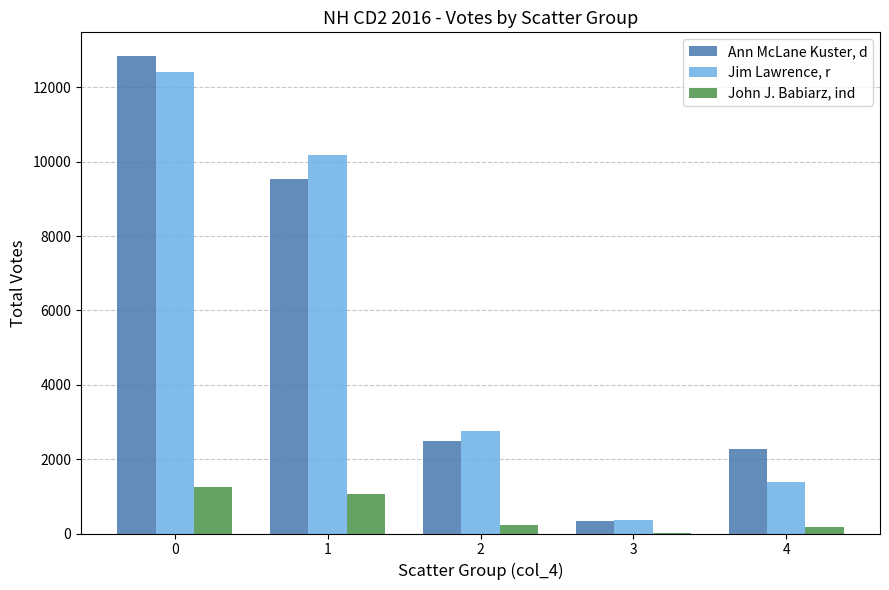

Is the value of Jim Lawrence, r at 4 greater than the value of Ann McLane Kuster, d at 3?

Yes